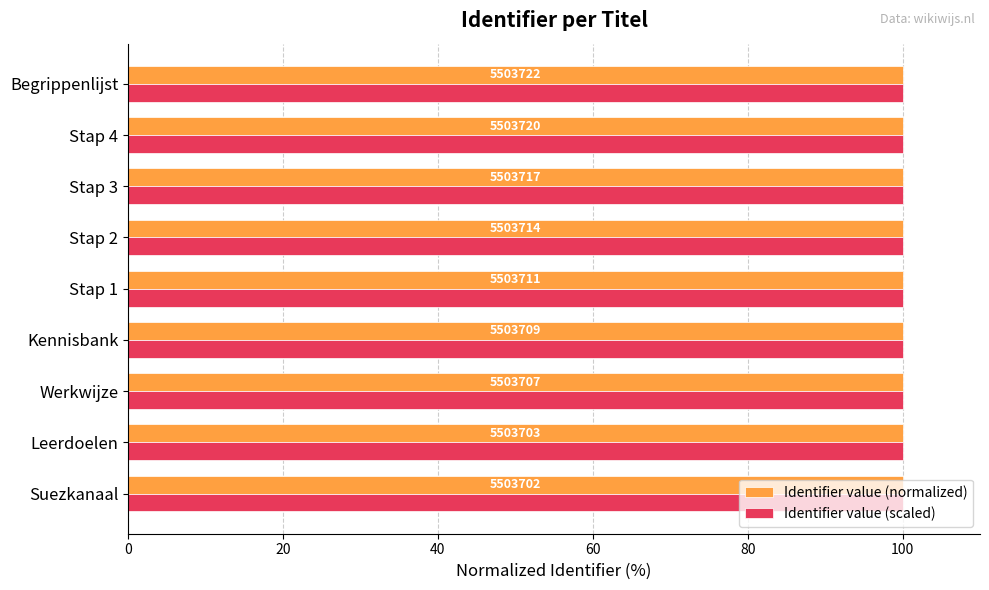

What are all the series names shown in the legend?

Identifier value (normalized), Identifier value (scaled)